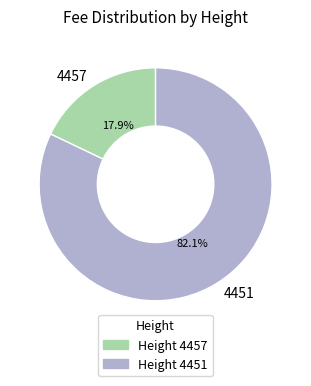

Which slice is the smallest?

4457